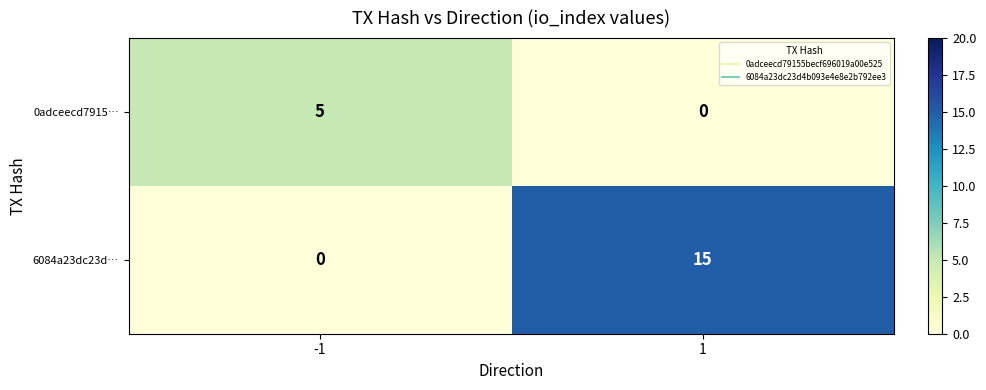

At how many categories does at least one series exceed 12?

1